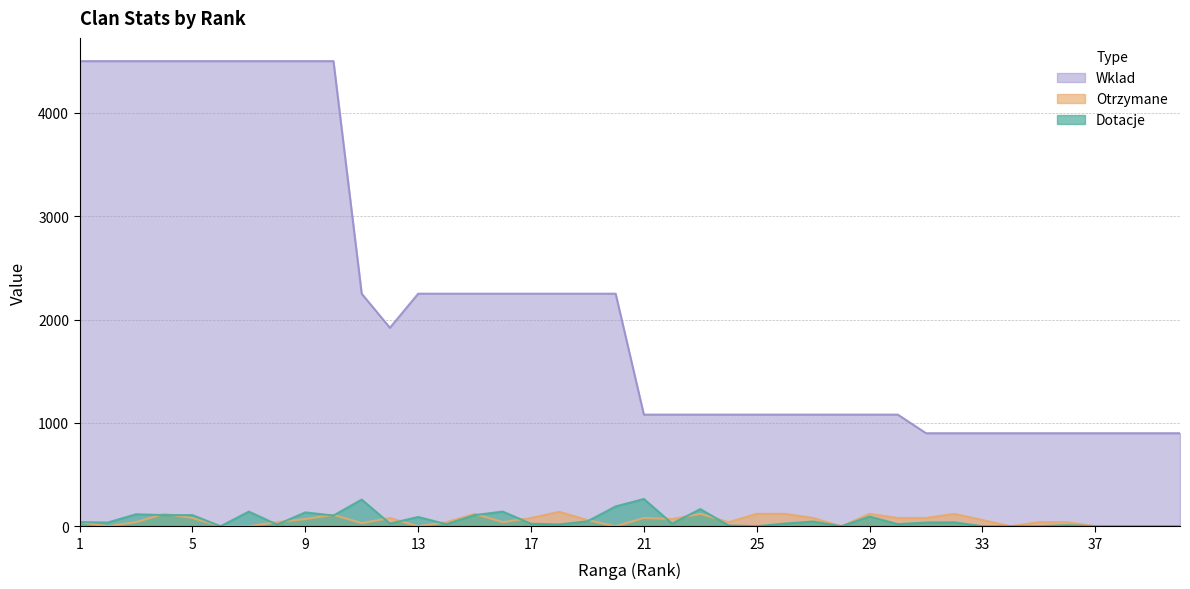

Between 13 and 14, which series saw the biggest shift?

Dotacje